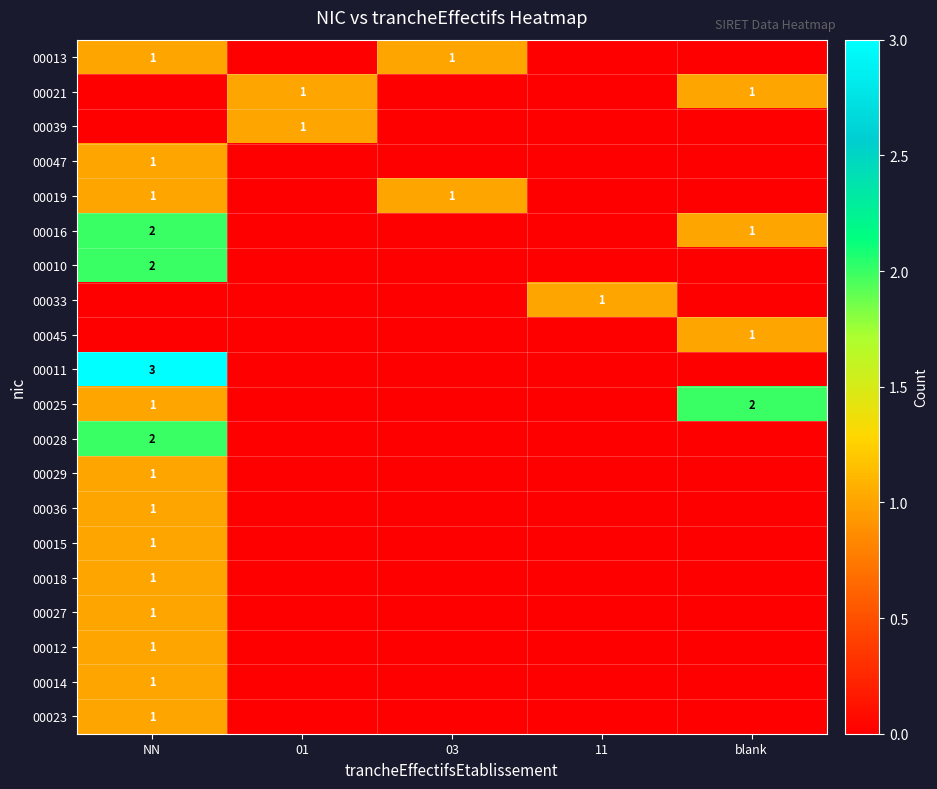

True or false: 00029 has a value of 1 at NN.

True